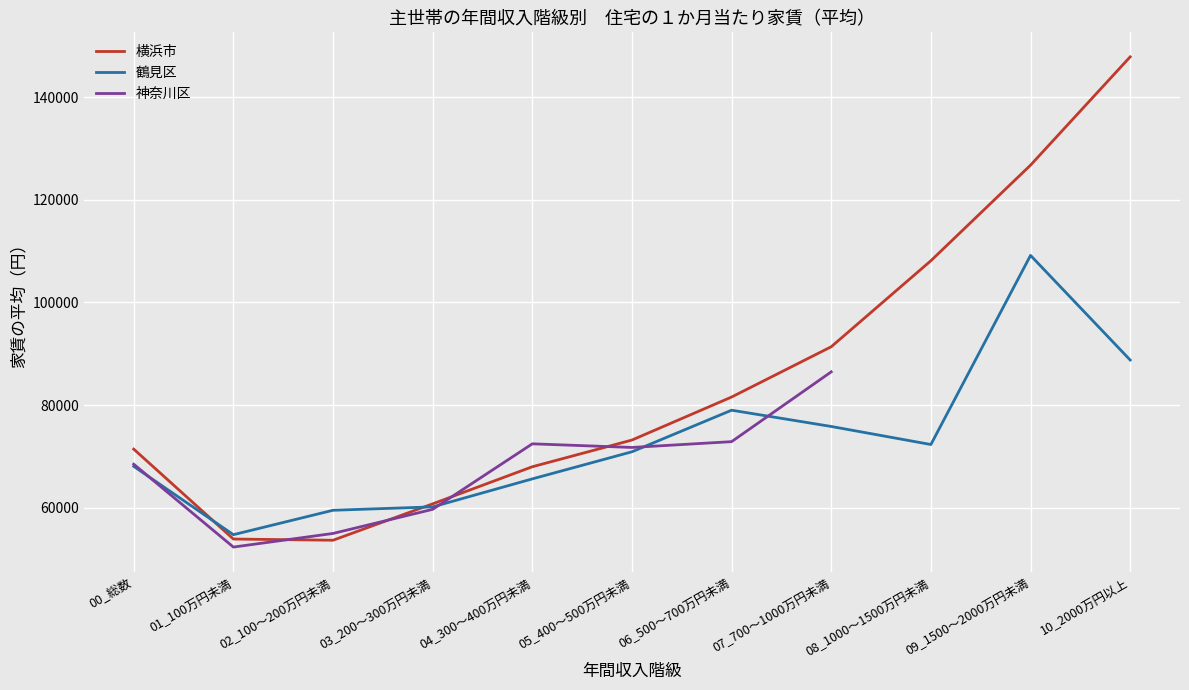

Which category has the lowest value across all series?

02_100～200万円未満